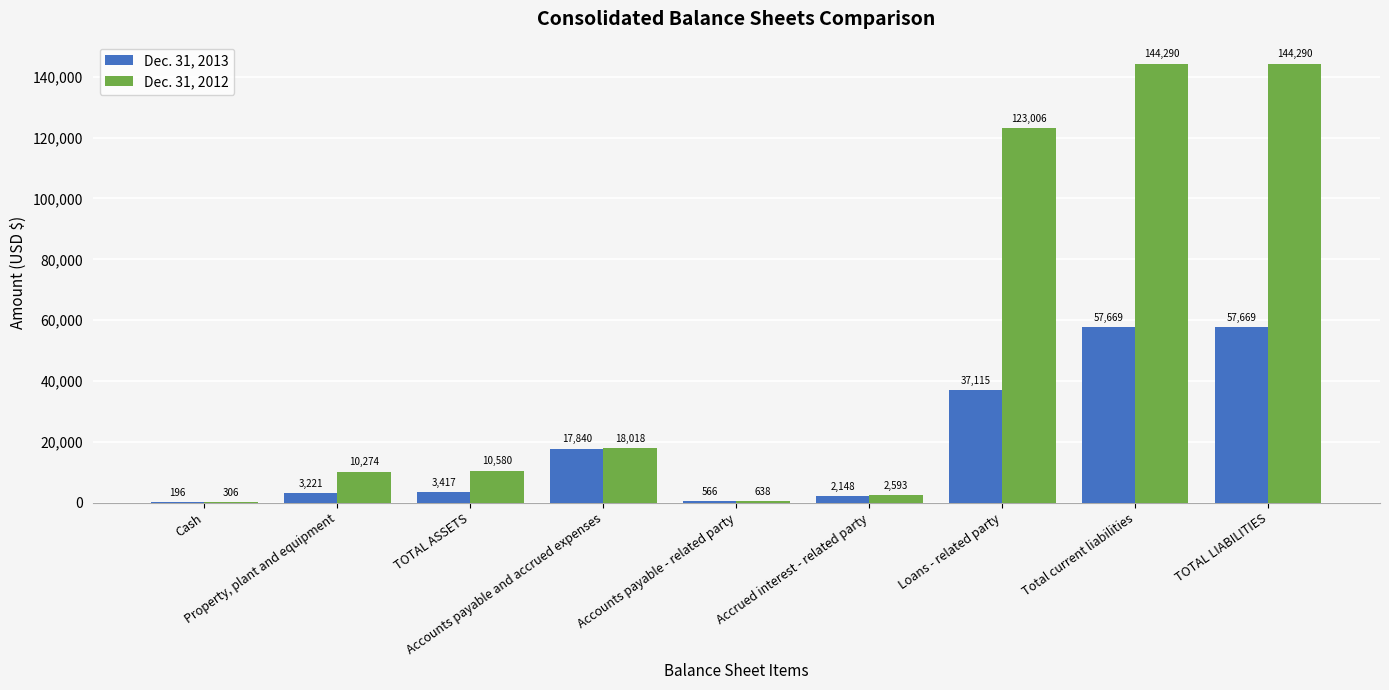

What is the greatest value displayed?

144290